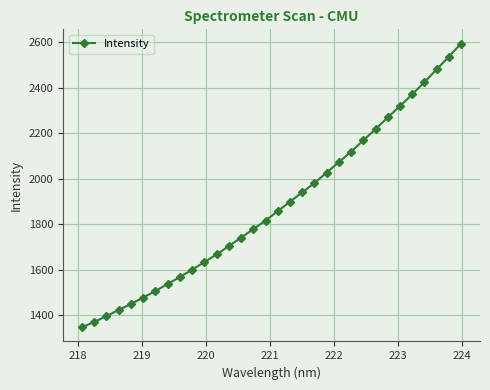

What is the sum of all values?

60304.2